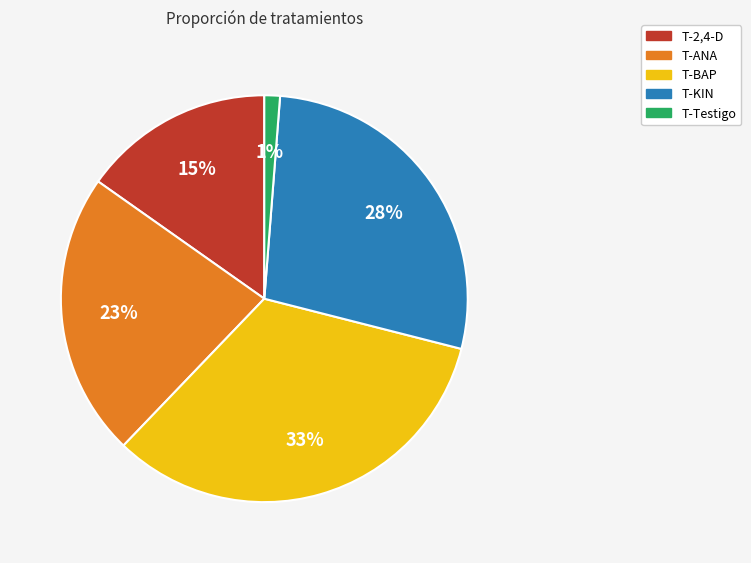

Which has a higher value, T-ANA or T-BAP?

T-BAP